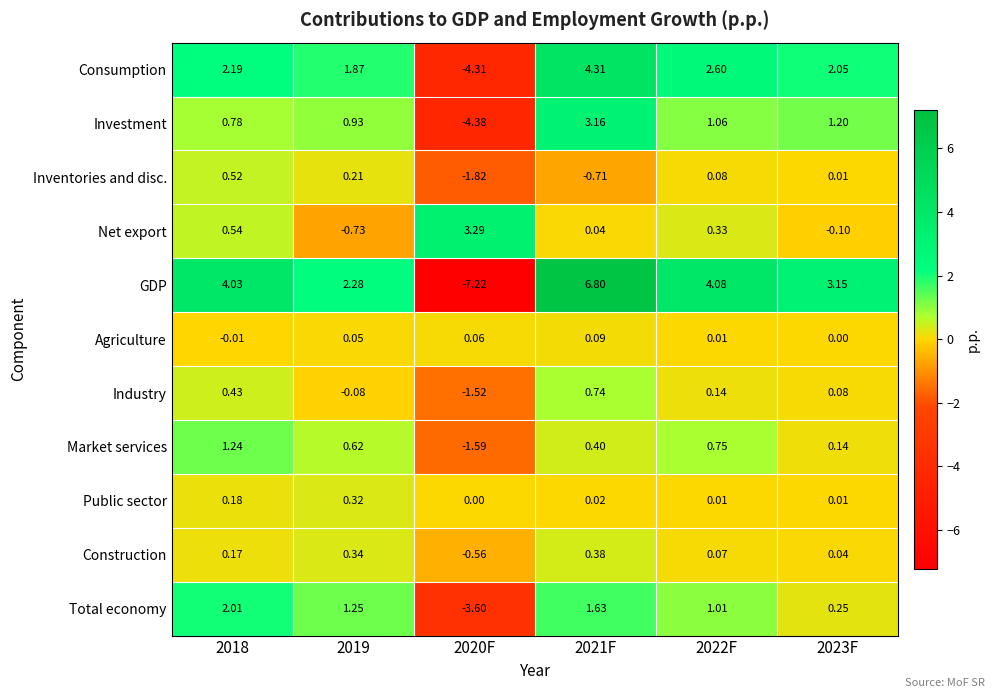

At 2018, list the series in order from smallest to largest.

Agriculture, Construction, Public sector, Industry, Inventories and disc., Net export, Investment, Market services, Total economy, Consumption, GDP